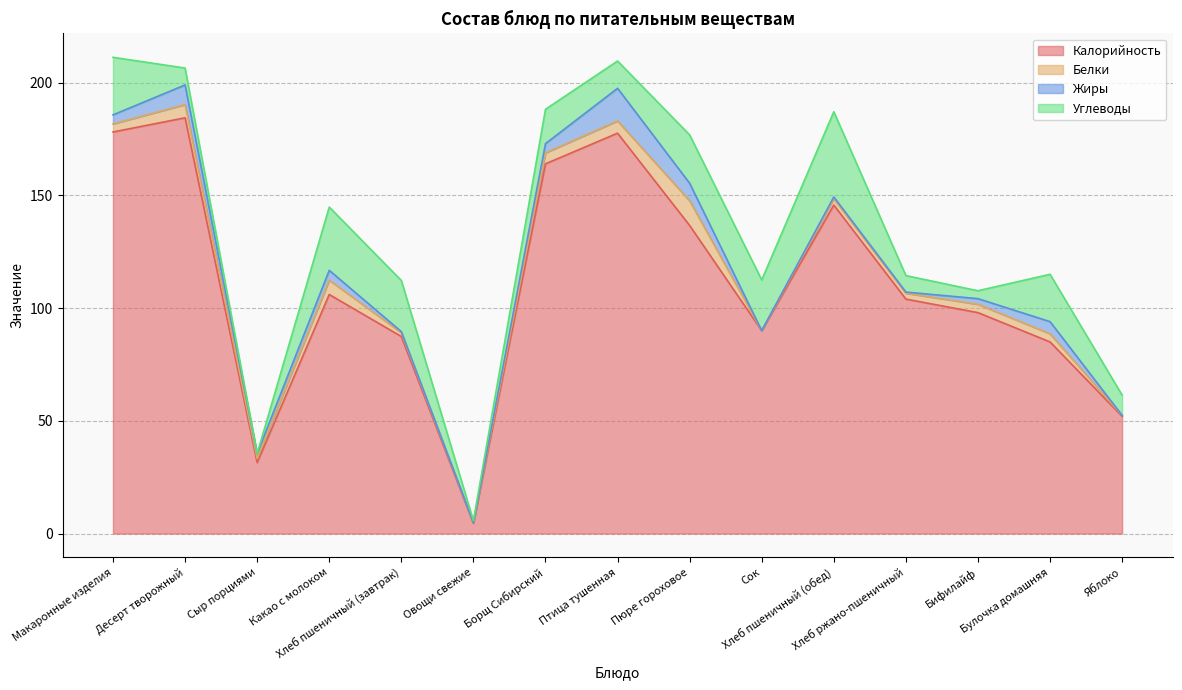

The Белки series shows 4.8 at Пюре гороховое. True or false?

False